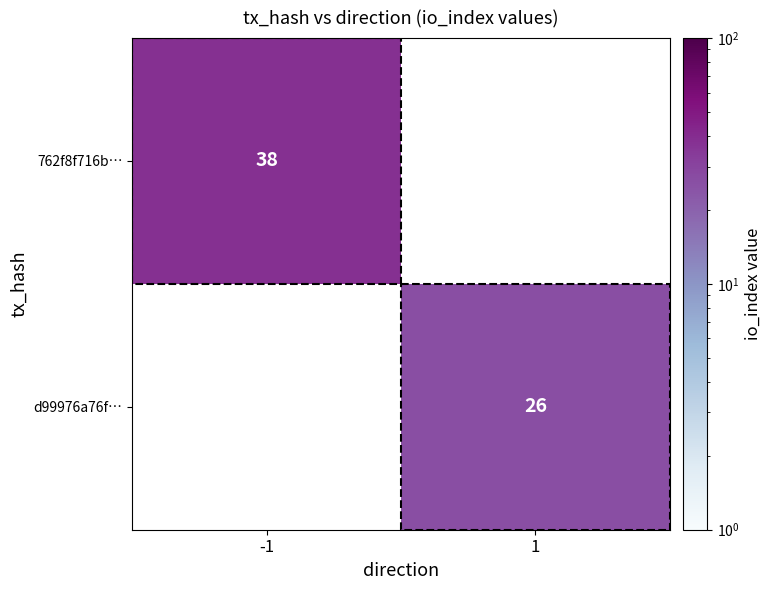

The 762f8f716b… series shows 59 at -1. True or false?

False